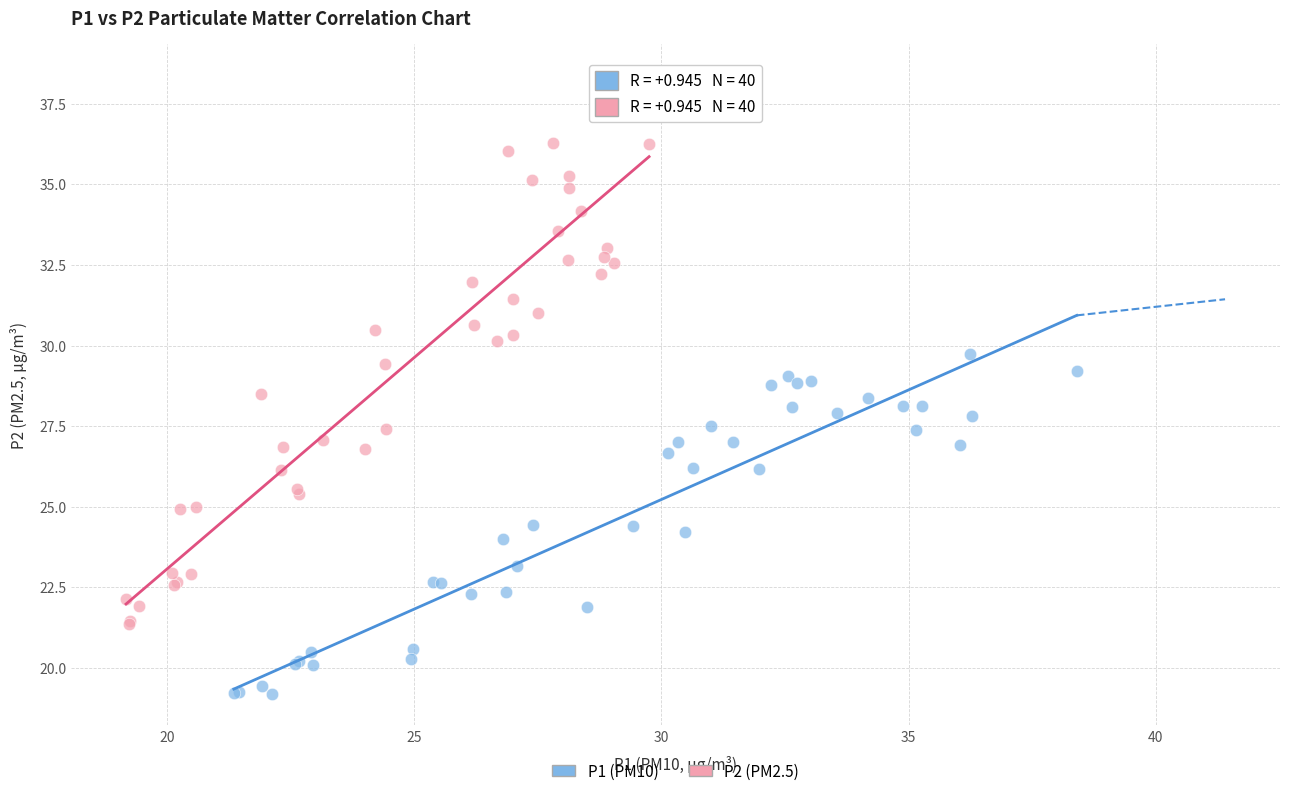

Which series contains the lowest Y value?

P1 (PM10)